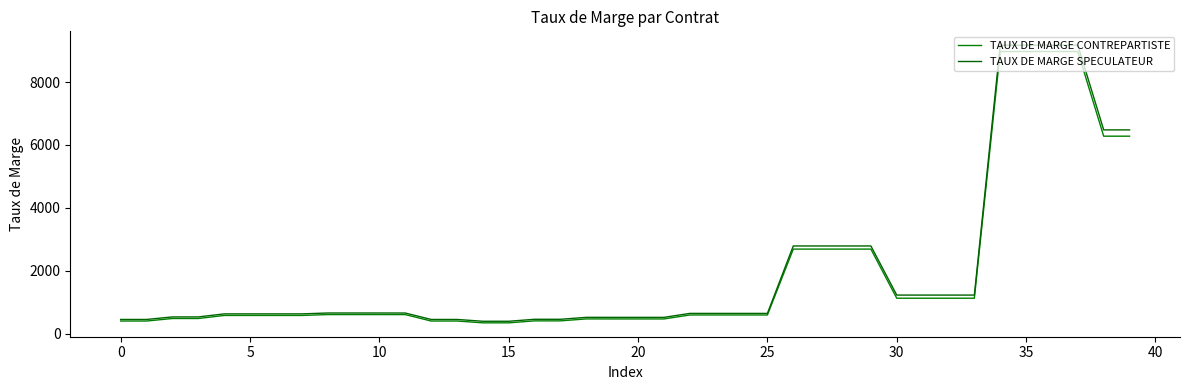

List the series in order of their peak value, highest first.

TAUX DE MARGE SPECULATEUR, TAUX DE MARGE CONTREPARTISTE